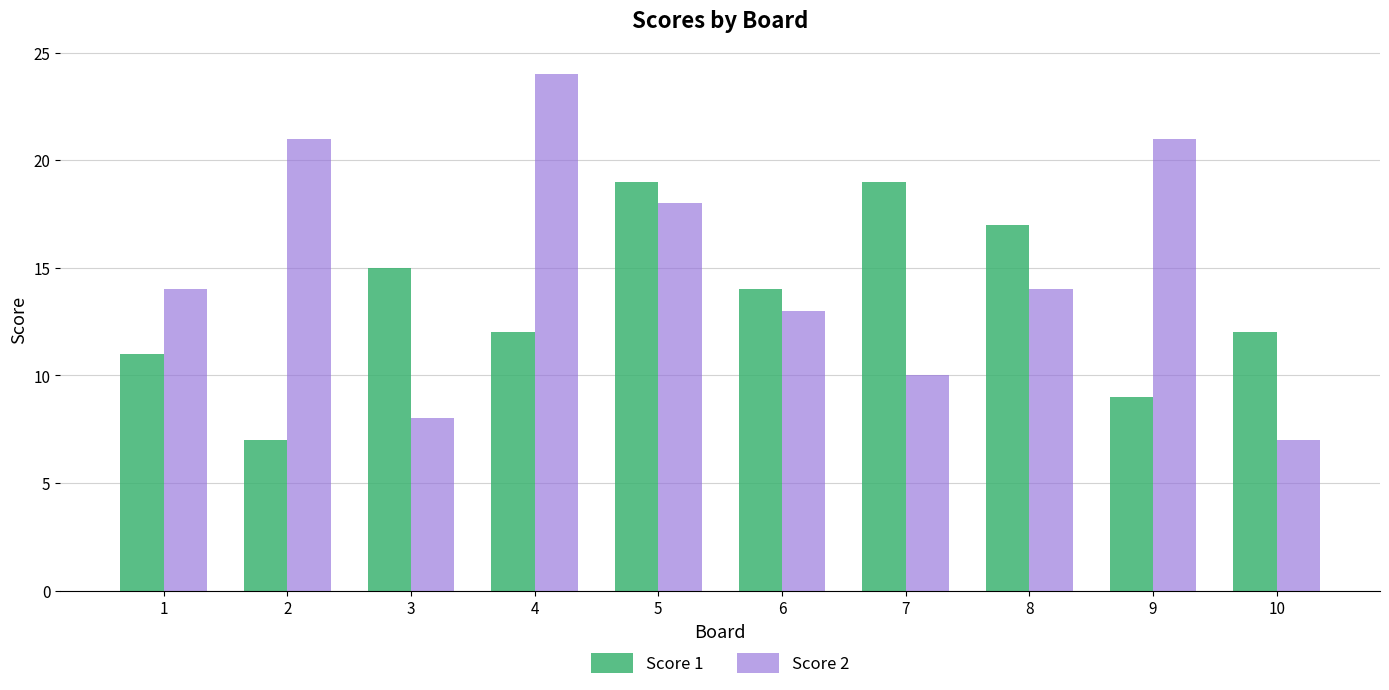

What is the maximum value for Score 1?

19